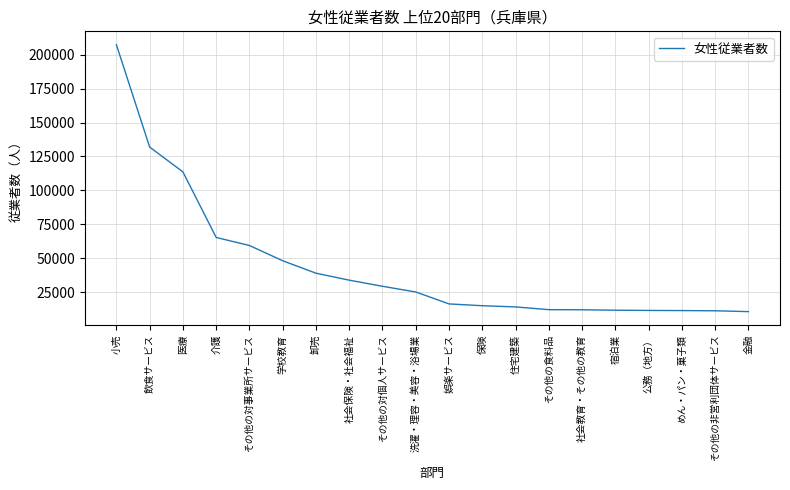

What is the difference between the maximum and minimum values?

196392